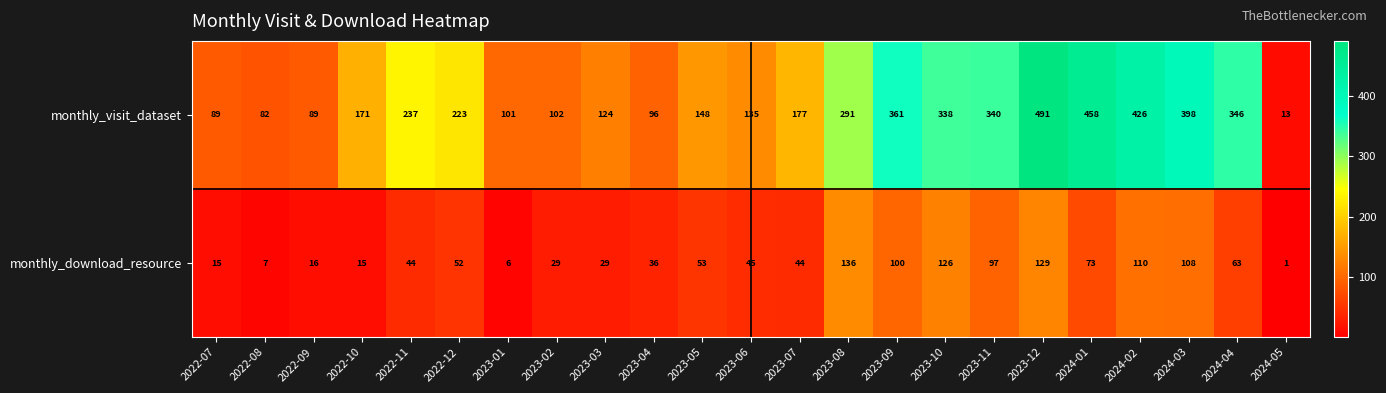

What is the sum of all monthly_visit_dataset values?

5236